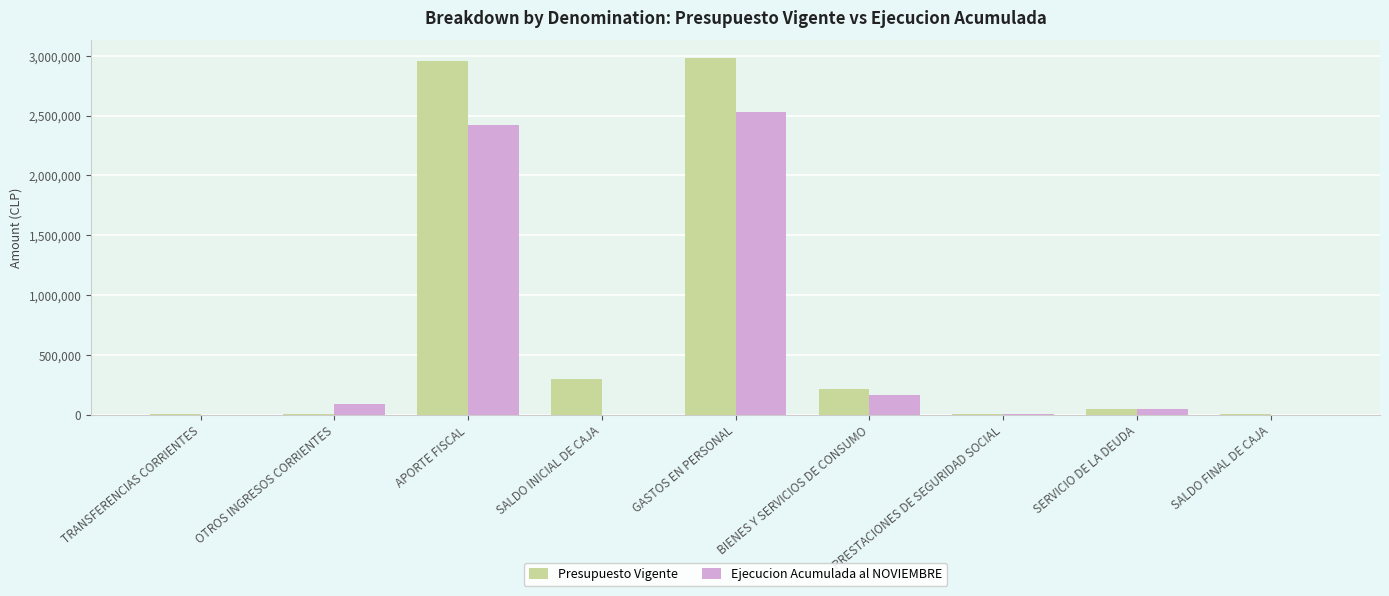

Are the bars grouped side by side (vs. stacked)?

Yes